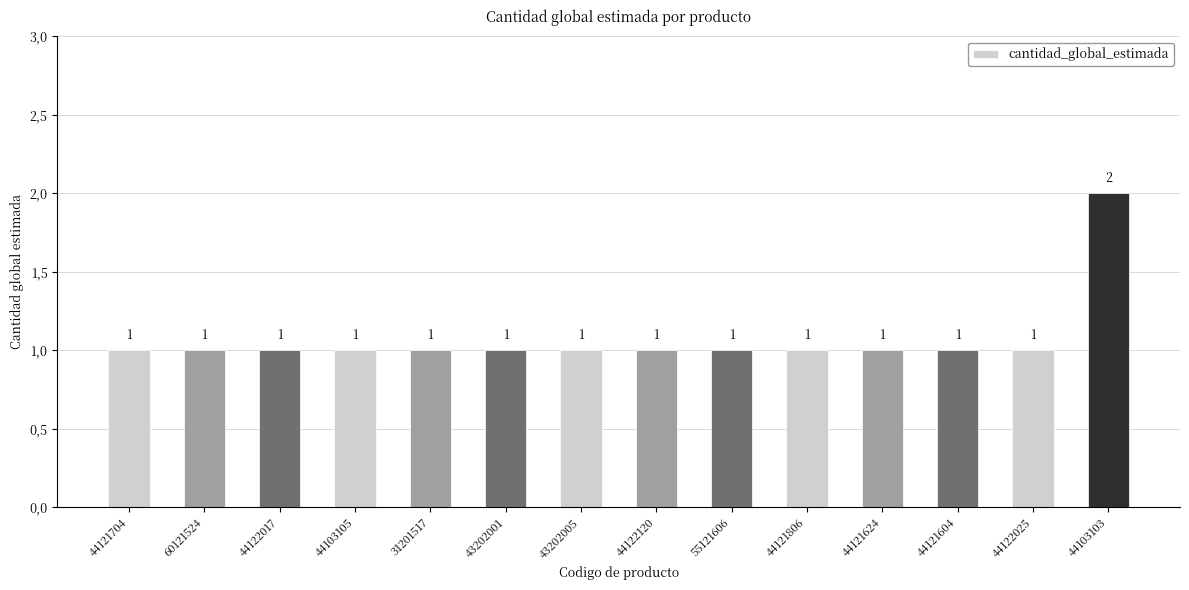

How many bars are there in total?

14